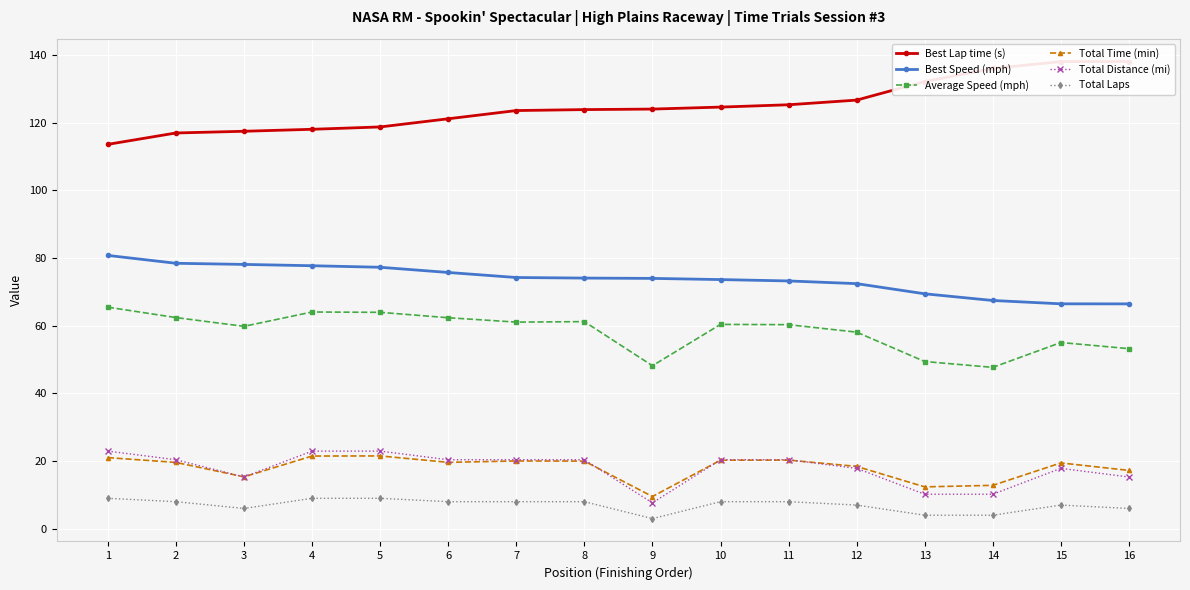

Which category has the highest value in the Total Laps series?

1